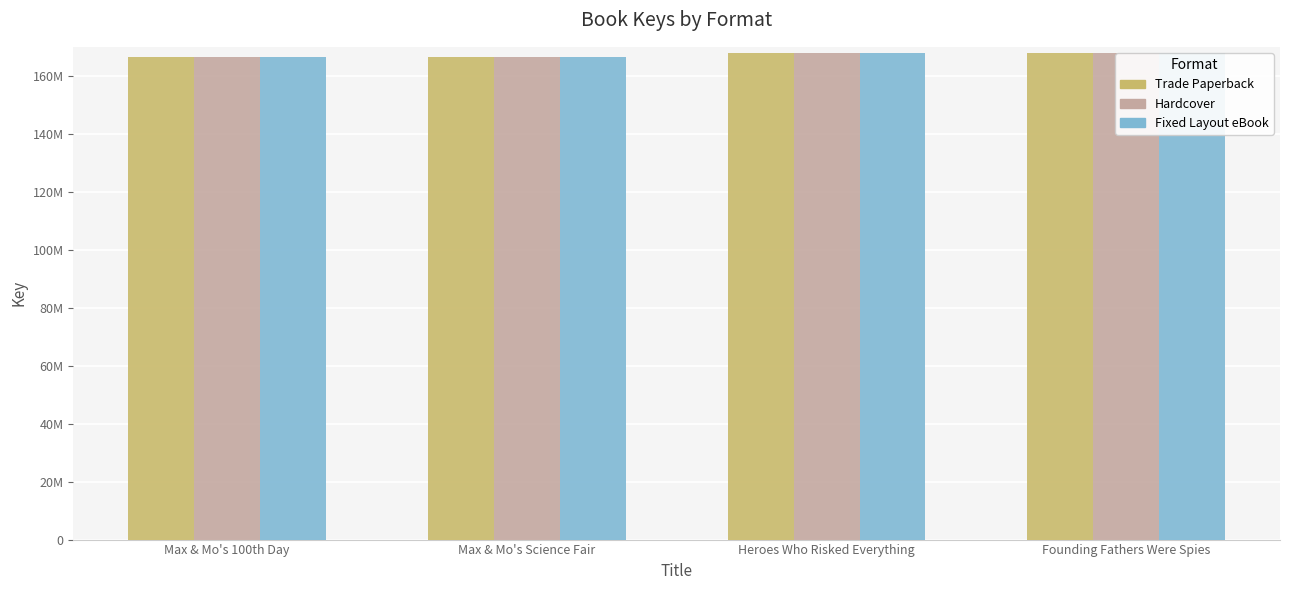

What are all the series names shown in the legend?

Trade Paperback, Hardcover, Fixed Layout eBook